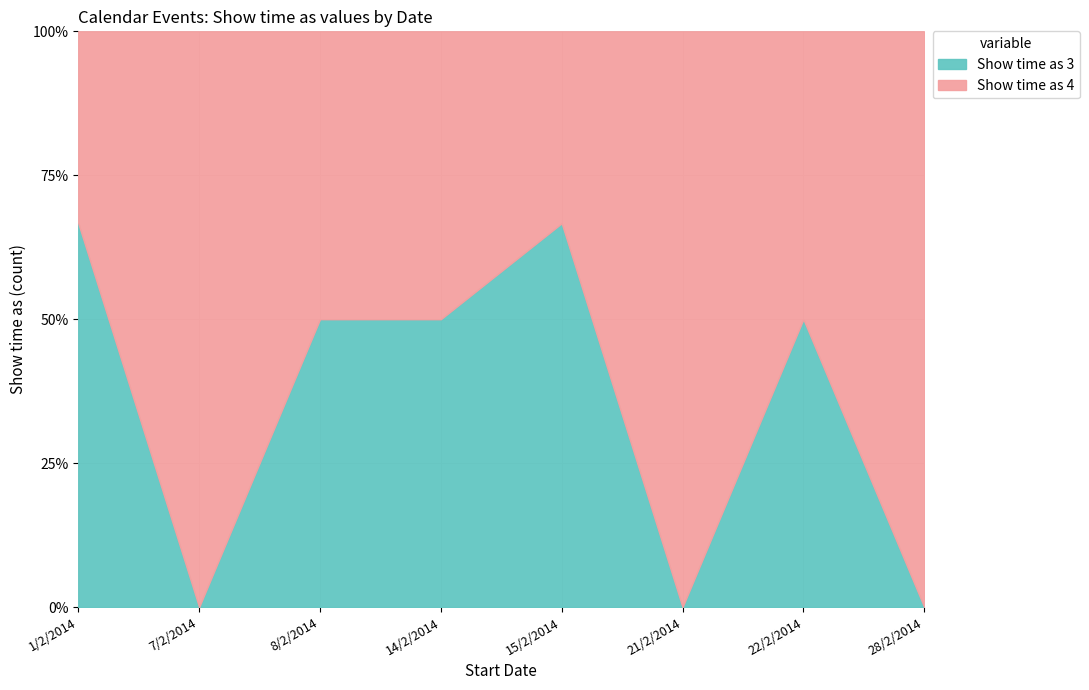

True or false: Show time as 4 has more than 0 points higher than both neighbors.

False